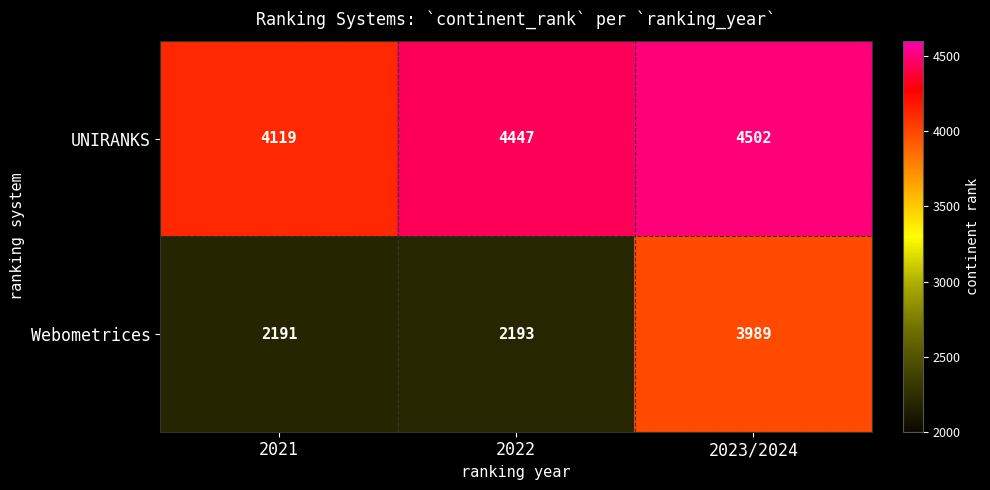

List the series in order of their overall mean, lowest first.

Webometrices, UNIRANKS